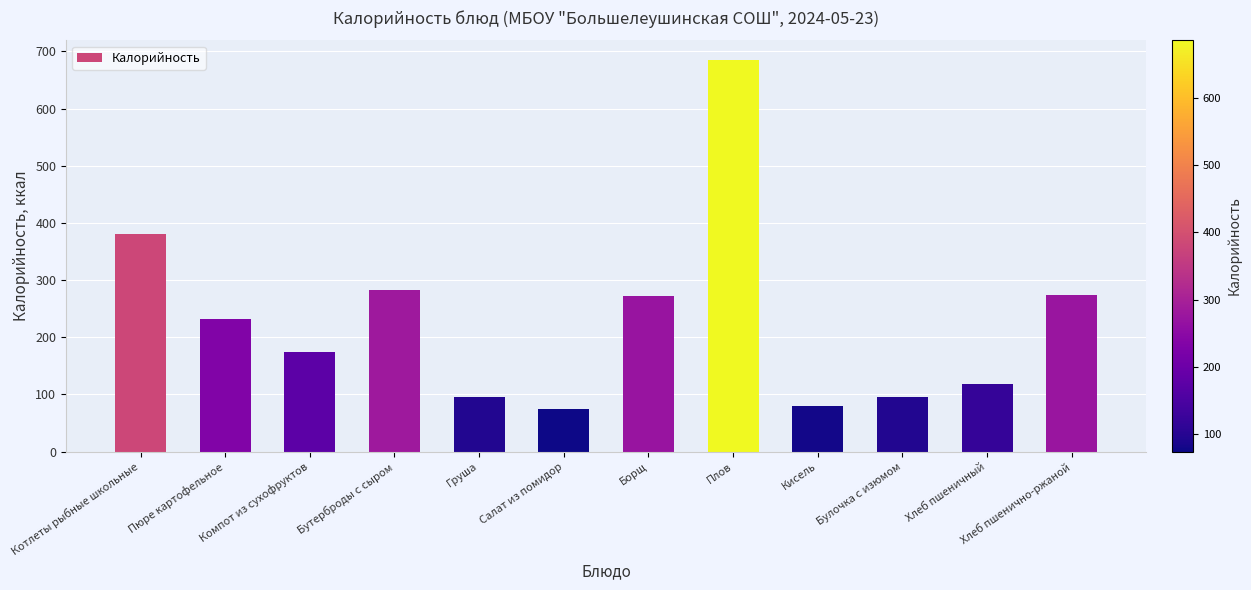

What is the change in value from Булочка с изюмом to Хлеб пшеничный?

+21.8